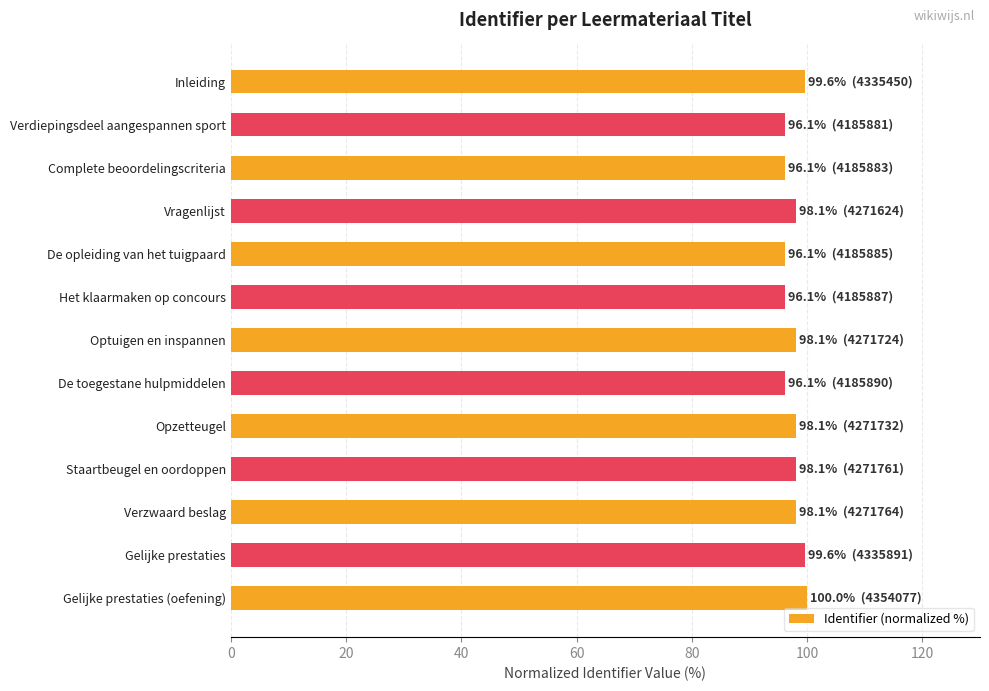

What is the sum of all values?

1270.4